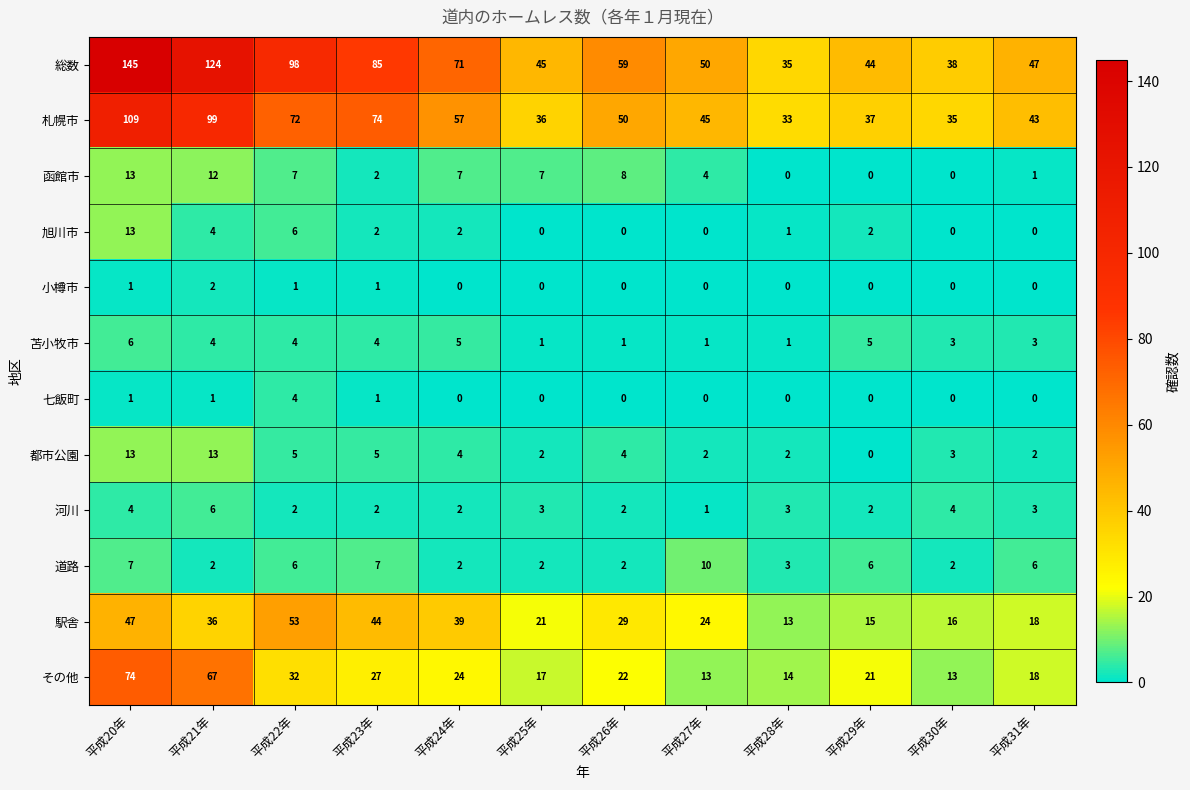

What is the difference between the second highest and second lowest values in the 函館市 series?

12